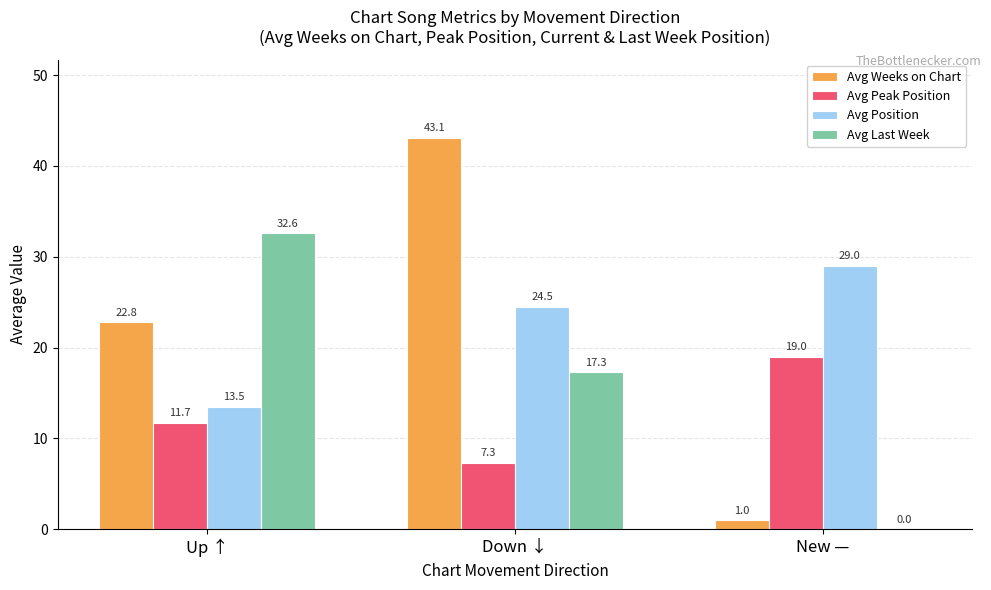

Which series has the largest total across all categories?

Avg Position